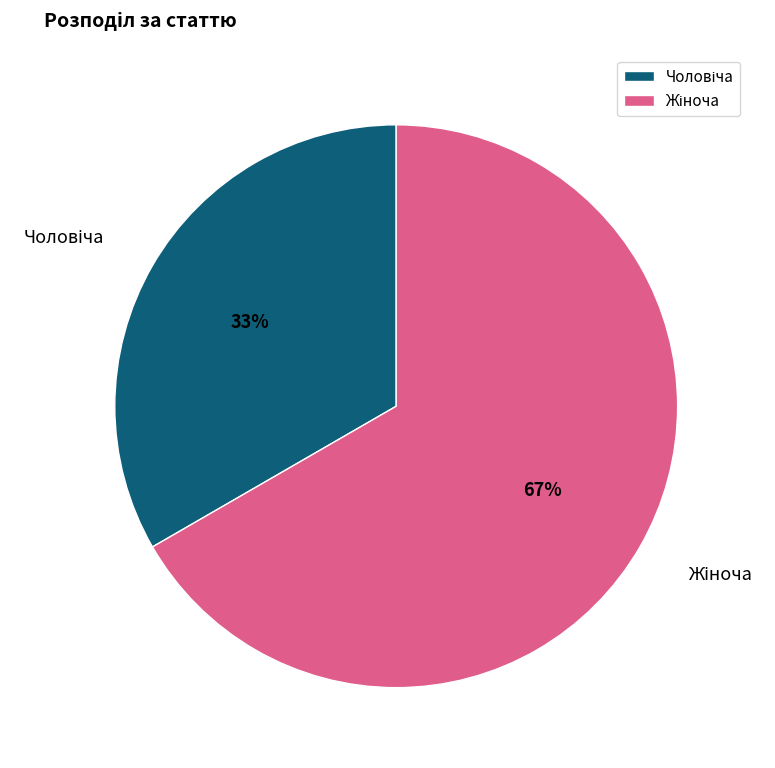

Is there a majority slice in this chart?

Yes